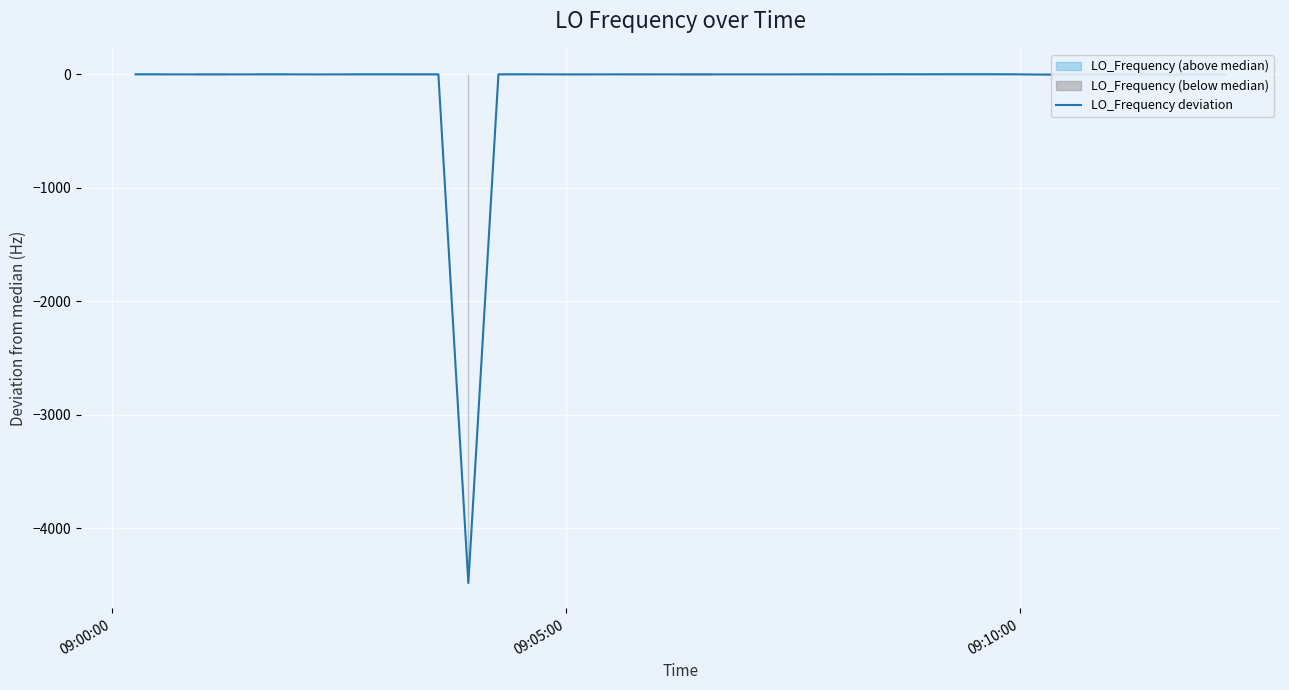

What is the greatest value displayed?

0.9